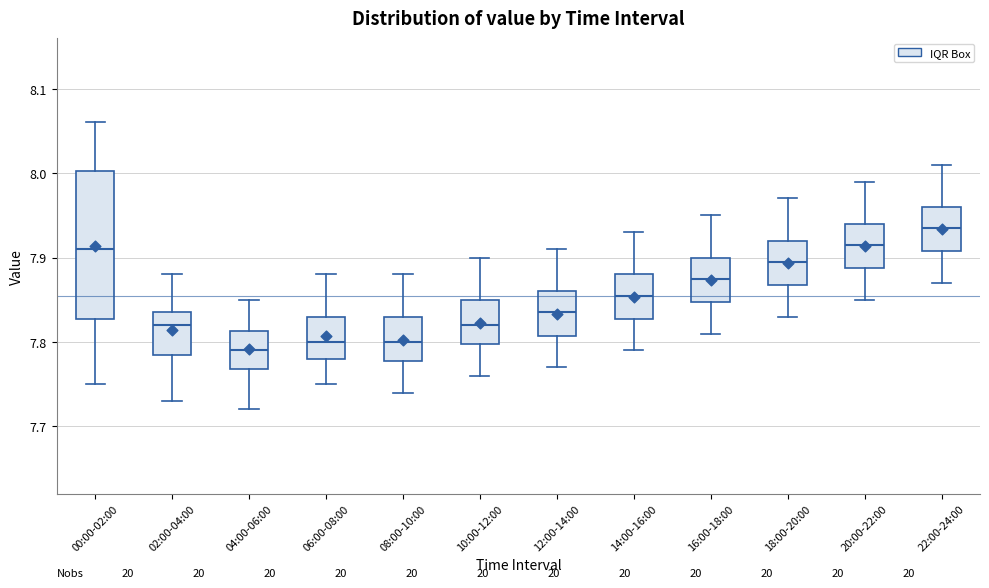

Reading left to right, read every box against the y-axis: the position of its median line, the range the box covers, and the ends of its whiskers. The values are not printed on the chart, so give them approximately, as read against the axis.

00:00-02:00: median 7.91, box 7.83 to 8.00, whiskers 7.75 to 8.06
02:00-04:00: median 7.82, box 7.79 to 7.84, whiskers 7.73 to 7.88
04:00-06:00: median 7.79, box 7.77 to 7.81, whiskers 7.72 to 7.85
06:00-08:00: median 7.80, box 7.78 to 7.83, whiskers 7.75 to 7.88
08:00-10:00: median 7.80, box 7.78 to 7.83, whiskers 7.74 to 7.88
10:00-12:00: median 7.82, box 7.80 to 7.85, whiskers 7.76 to 7.90
12:00-14:00: median 7.84, box 7.81 to 7.86, whiskers 7.77 to 7.91
14:00-16:00: median 7.86, box 7.83 to 7.88, whiskers 7.79 to 7.93
16:00-18:00: median 7.88, box 7.85 to 7.90, whiskers 7.81 to 7.95
18:00-20:00: median 7.90, box 7.87 to 7.92, whiskers 7.83 to 7.97
20:00-22:00: median 7.92, box 7.89 to 7.94, whiskers 7.85 to 7.99
22:00-24:00: median 7.94, box 7.91 to 7.96, whiskers 7.87 to 8.01